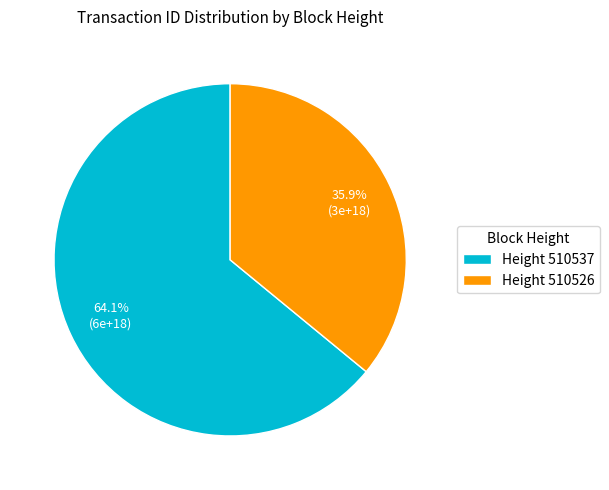

Between Height 510537 and Height 510526, which is larger?

Height 510537